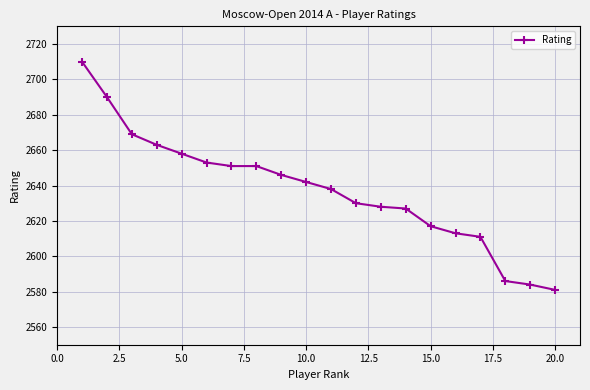

What is the sum of all values?

52748